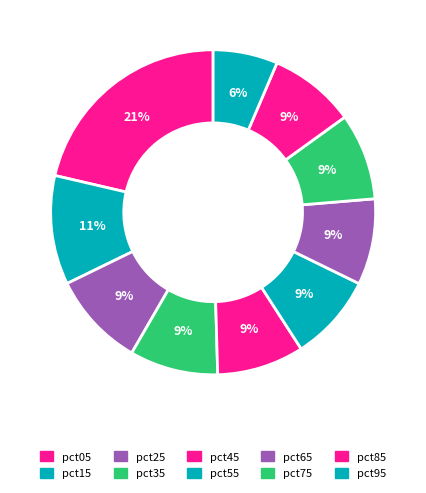

Rank the categories by value from lowest to highest.

pct95, pct65, pct85, pct75, pct55, pct45, pct35, pct25, pct15, pct05